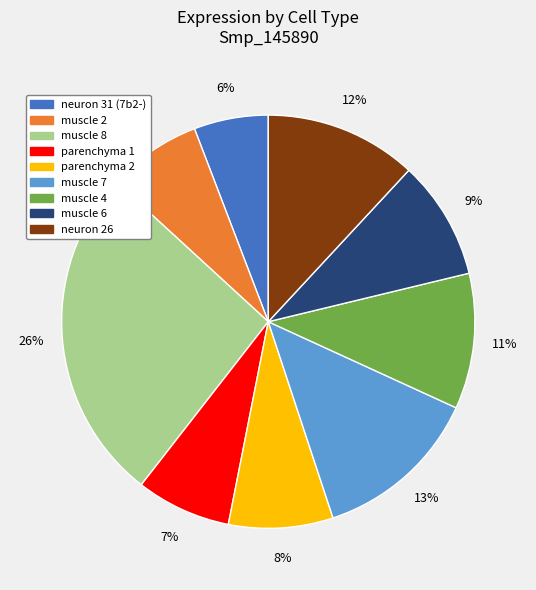

What percentage is the muscle 2 slice, to the nearest percent?

7%